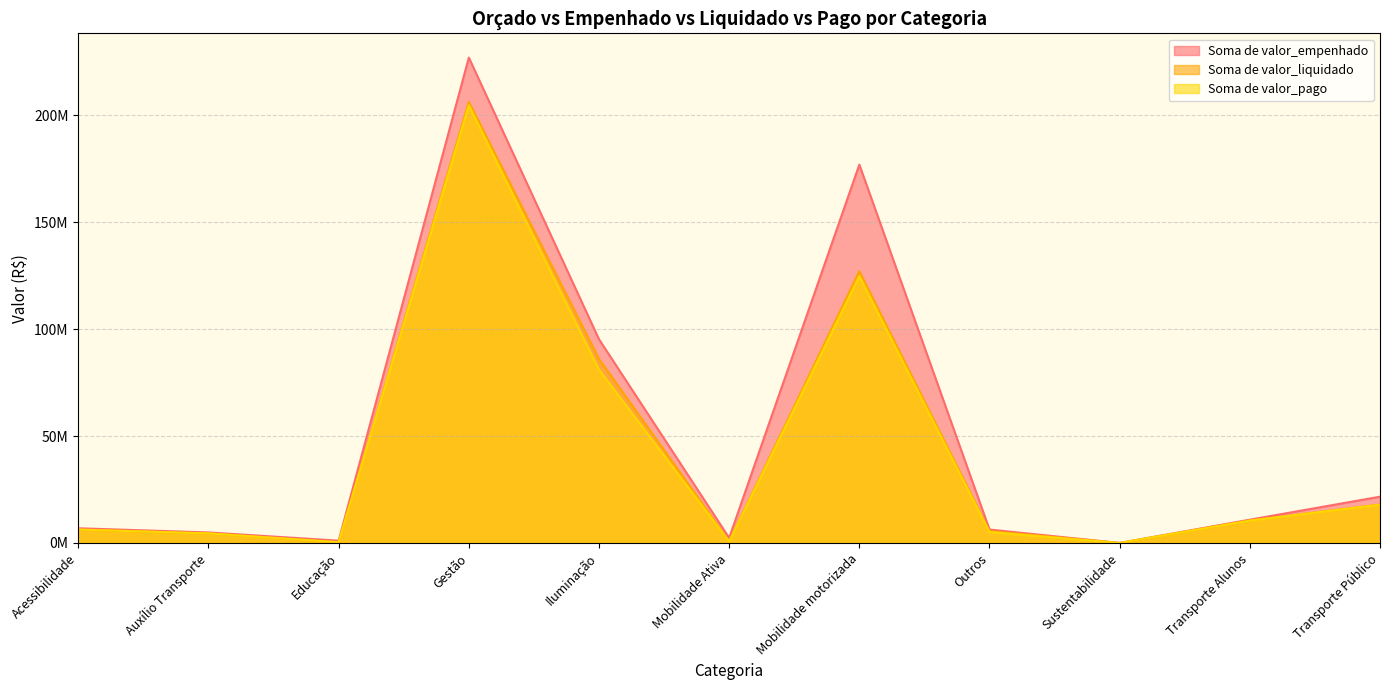

Where does the Soma de valor_empenhado series first go above 6878702?

Acessibilidade